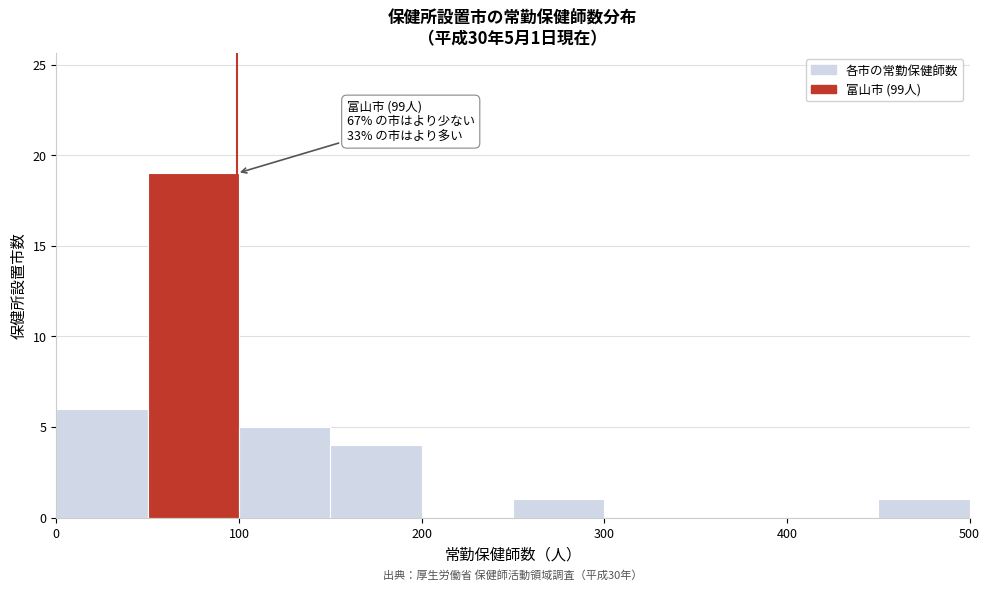

Over which range of the x-axis is the bar tallest?

50 to 100